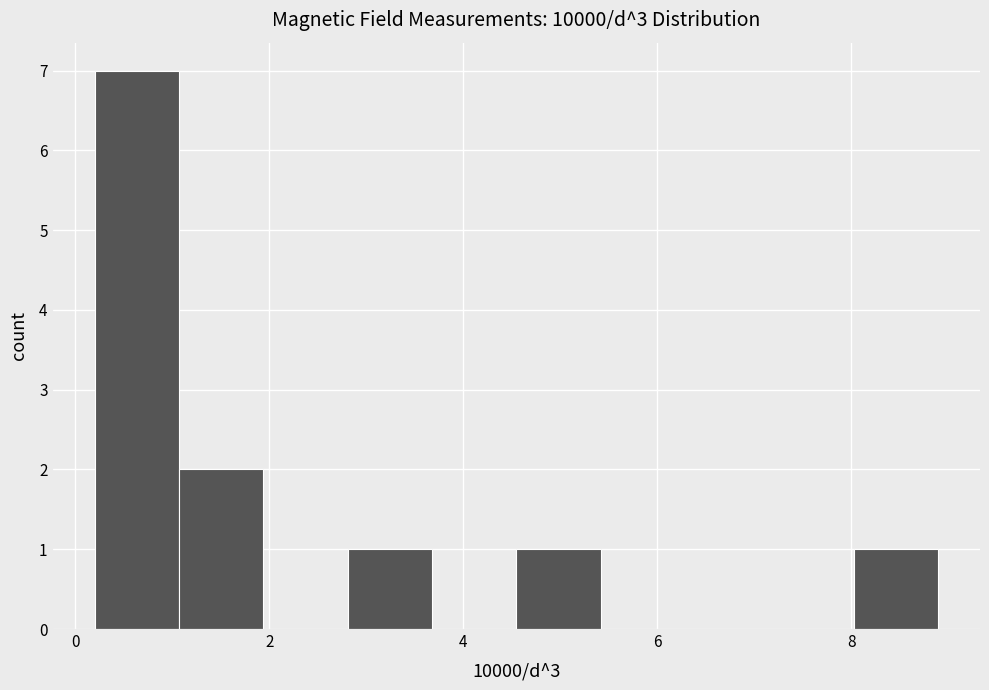

How tall is the bar that spans 0.2 to 1.0 on the x-axis? Neither the bar edges nor the heights are printed on the chart, so give them approximately, as read against the axes.

7